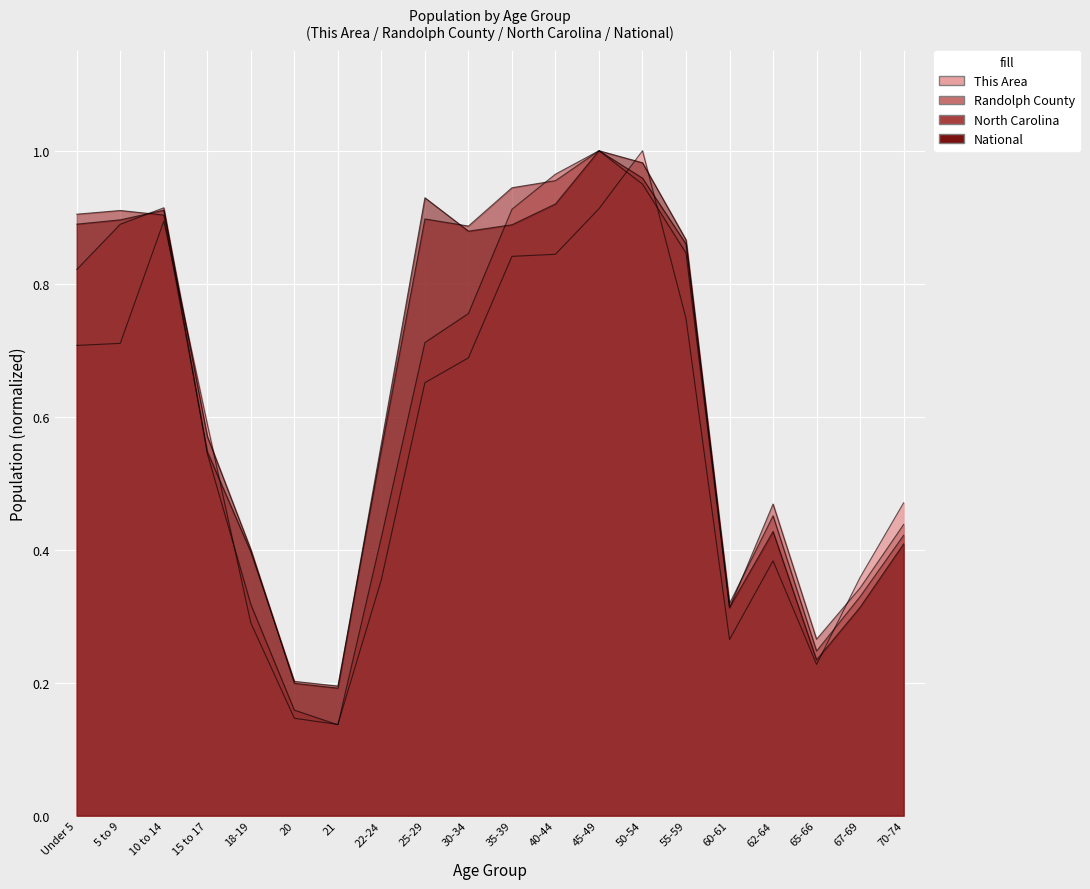

Is it true that National equals 0.3 at 21?

False